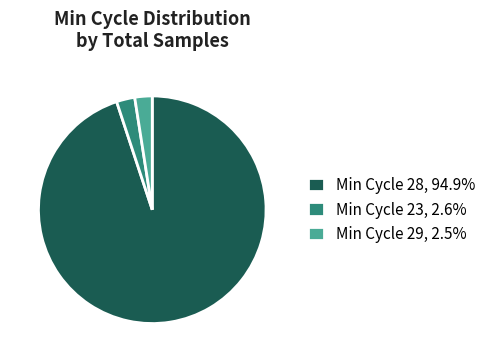

Approximately how many times larger is the value at Min Cycle 28, 94.9% compared to Min Cycle 23, 2.6%?

36.5